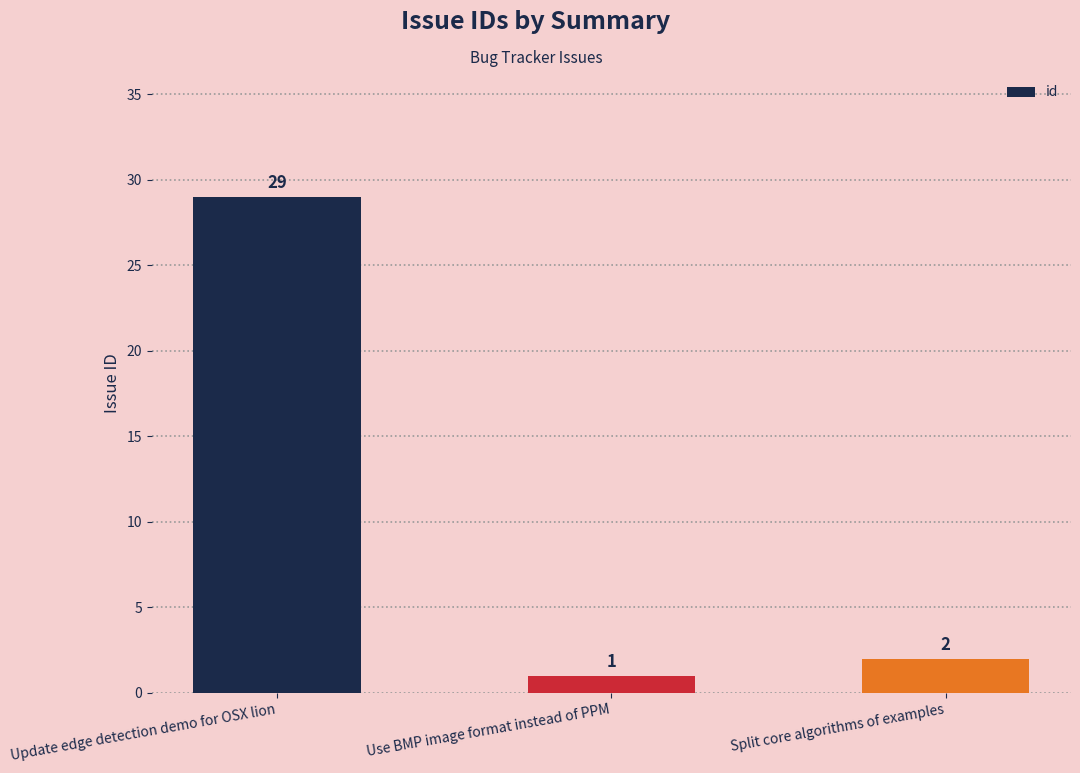

What position from the left is Split core algorithms of examples?

3